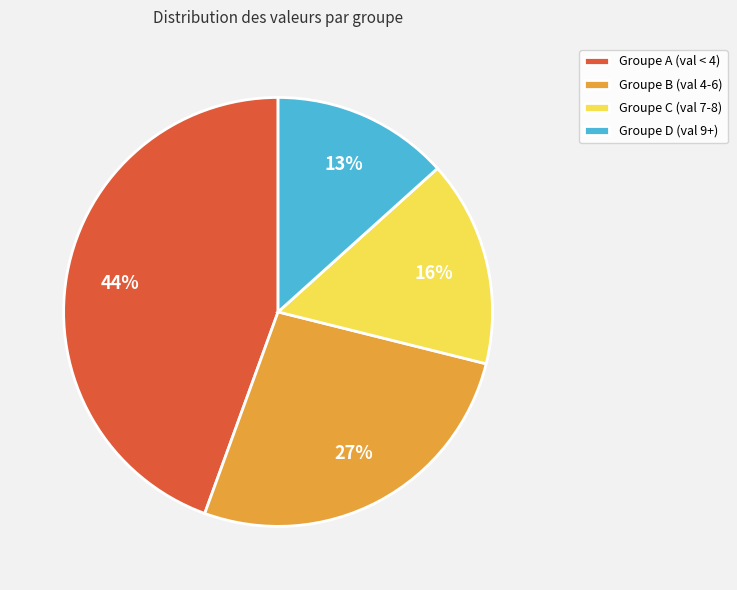

Which has a higher value, Groupe C (val 7-8) or Groupe A (val < 4)?

Groupe A (val < 4)